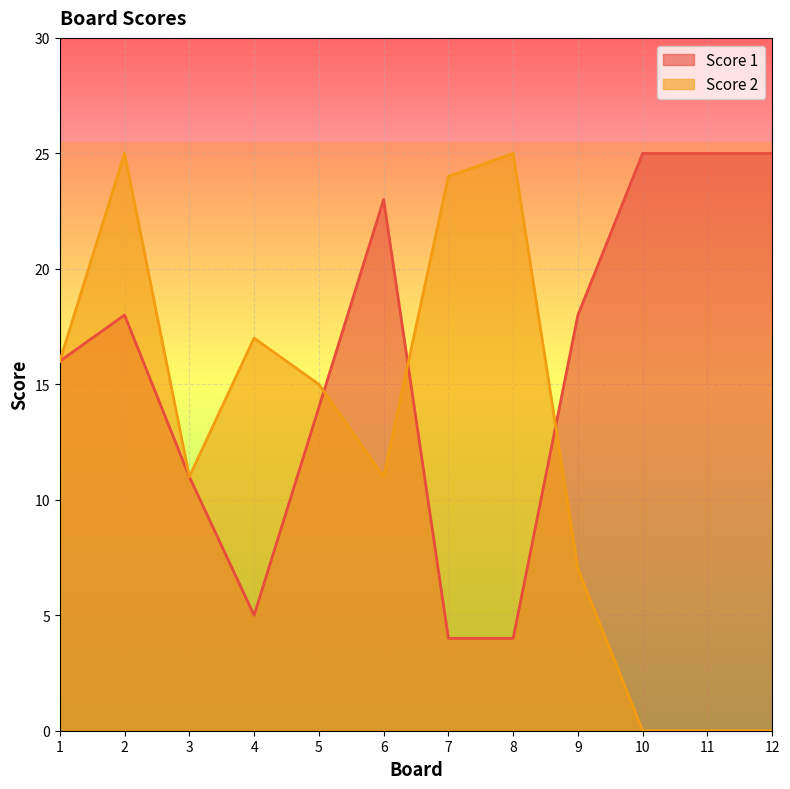

What is the difference between the highest and lowest values at 10?

25